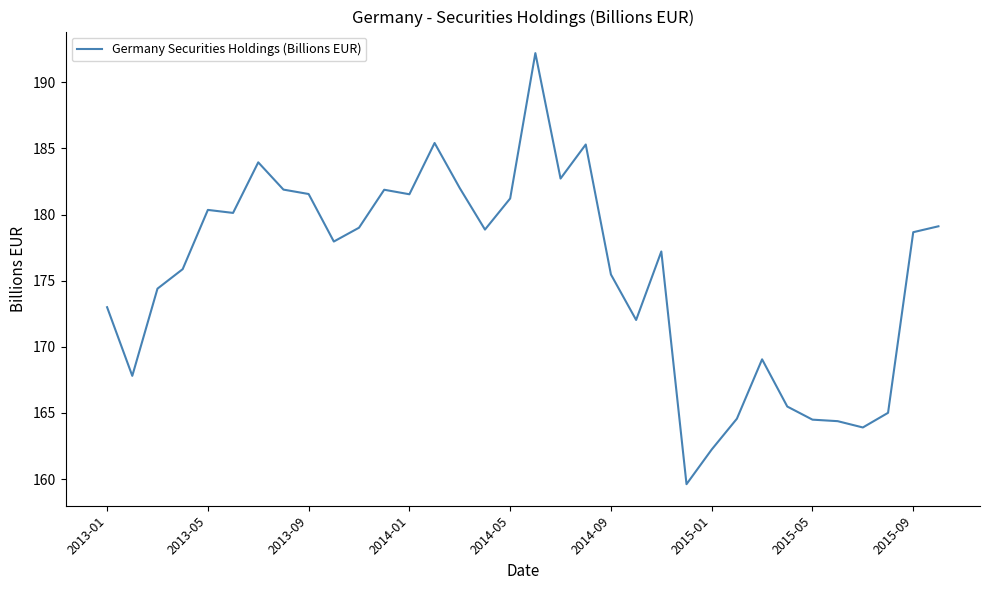

Does the chart have visible grid lines?

No